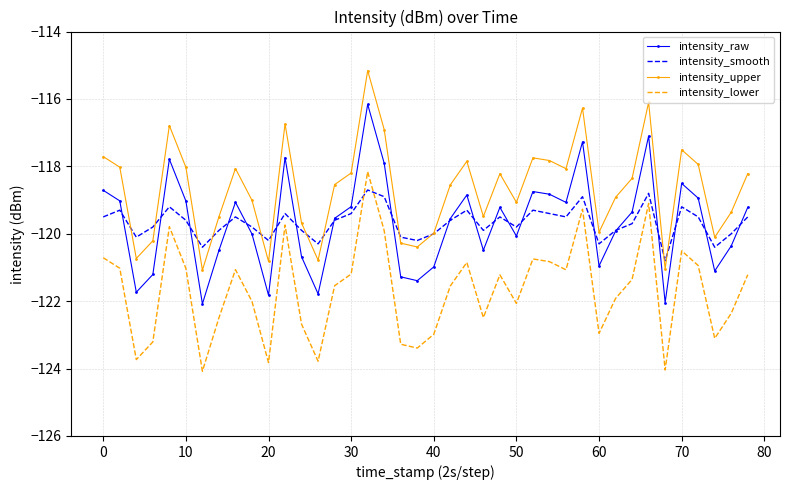

List the series in order of their peak value, highest first.

intensity_upper, intensity_raw, intensity_lower, intensity_smooth